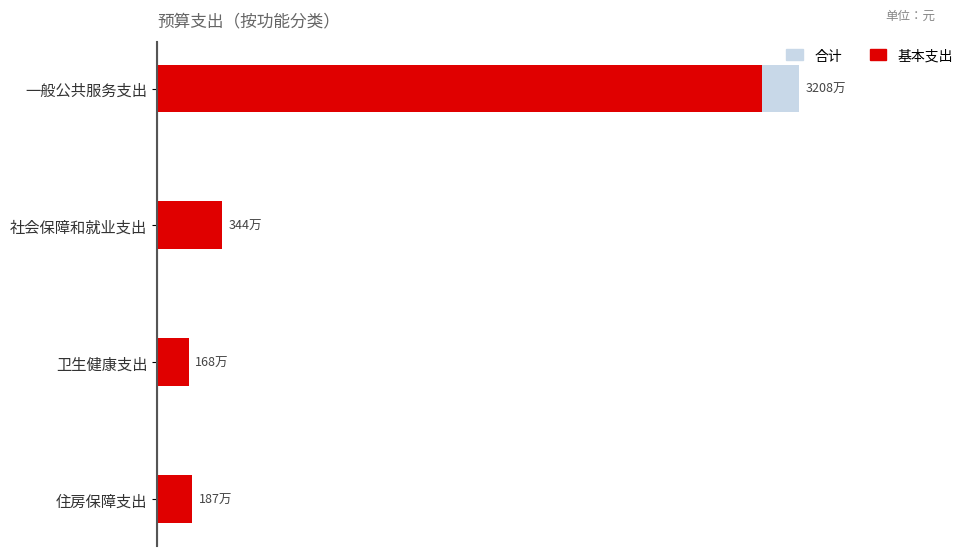

Reading left to right, list all the values displayed in this chart.

合计: 34068477	3448525	1676200	1874000
基本支出: 32078477	3438525	1676200	1874000